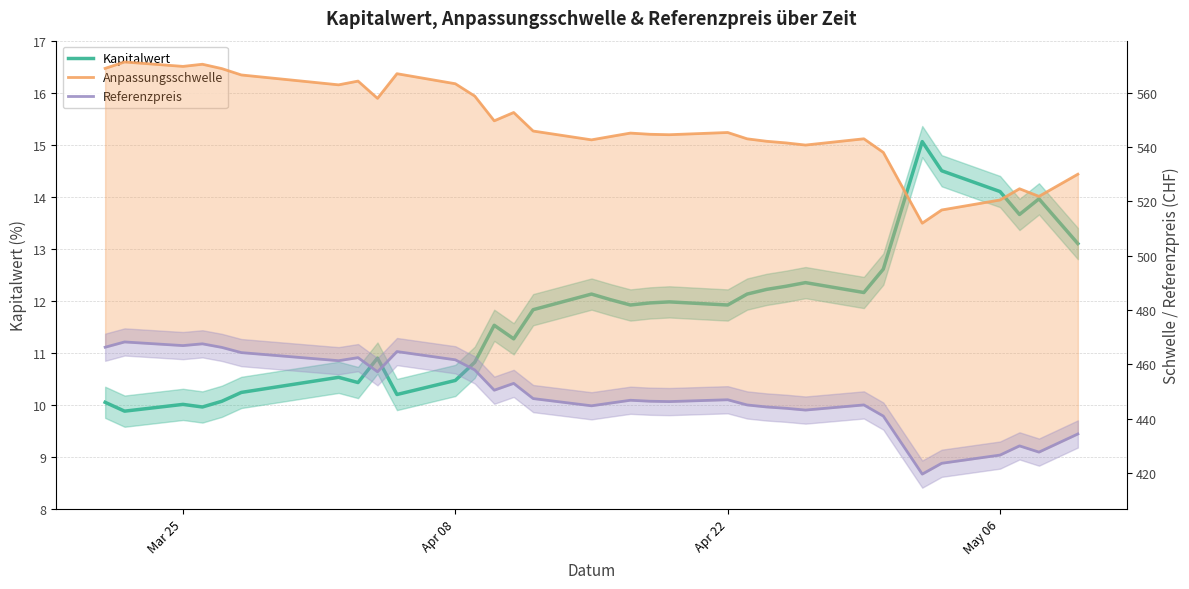

True or false: Anpassungsschwelle and Kapitalwert cross at least once.

False